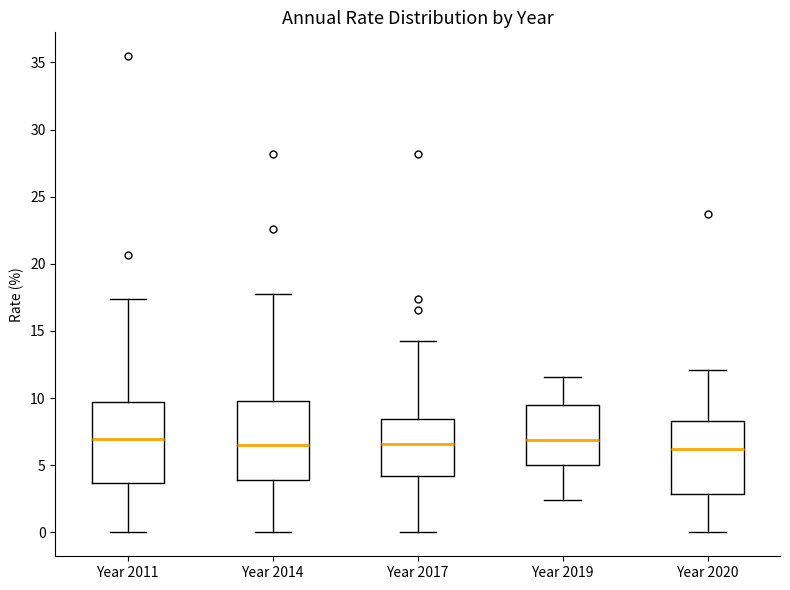

Reading left to right, transcribe this box plot: for each box, give where its median line is, the range the box spans, and where its two whiskers end, as read against the y-axis. The values are not printed on the chart, so give them approximately, as read against the axis.

Year 2011: median 7.0, box 3.5 to 9.5, whiskers 0.0 to 17.5
Year 2014: median 6.5, box 4.0 to 10.0, whiskers 0.0 to 17.5
Year 2017: median 6.5, box 4.0 to 8.5, whiskers 0.0 to 14.5
Year 2019: median 7.0, box 5.0 to 9.5, whiskers 2.5 to 11.5
Year 2020: median 6.0, box 3.0 to 8.5, whiskers 0.0 to 12.0